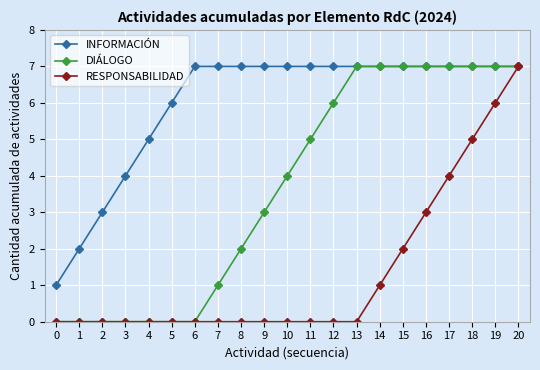

Which series changed the most between 1 and 9?

INFORMACIÓN